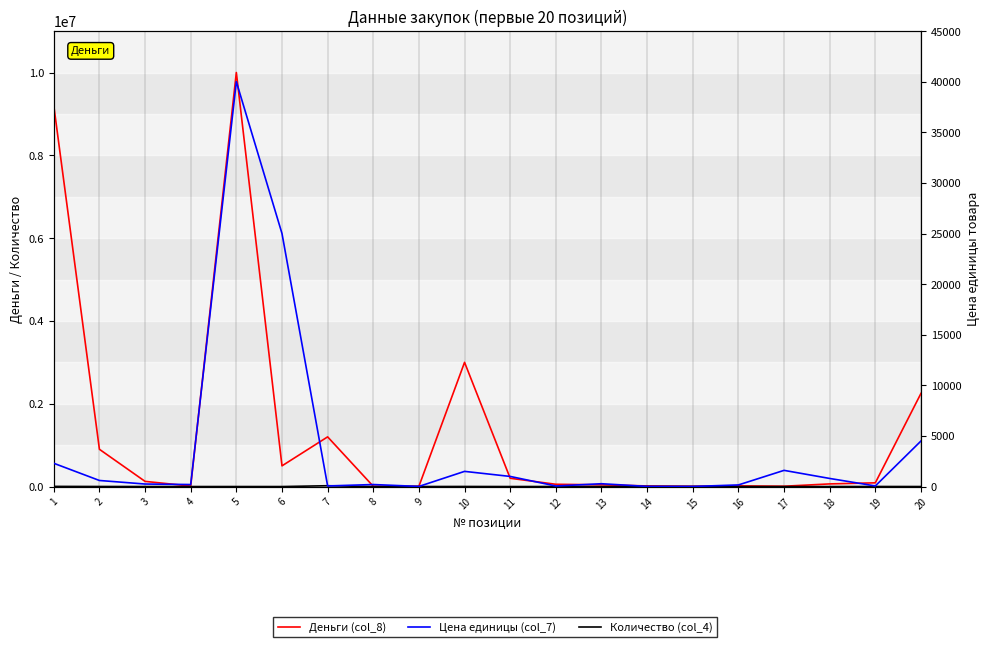

Read the Количество (col_4) value at 9, to the nearest 50.

500